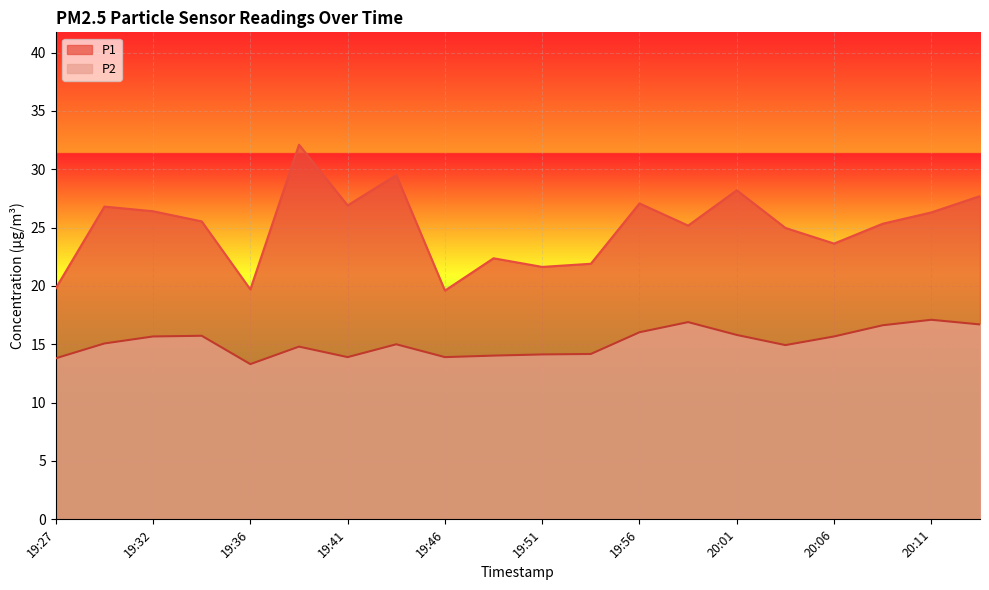

Reading right to left, what are all the values shown in this chart?

P1: 27.7	26.3	25.3	23.6	25.0	28.2	25.2	27.1	21.9	21.6	22.4	19.6	29.5	26.9	32.1	19.7	25.5	26.4	26.8	19.8
P2: 16.7	17.1	16.6	15.7	14.9	15.8	16.9	16.0	14.2	14.1	14.0	13.9	15.0	13.9	14.8	13.3	15.7	15.7	15.1	13.8